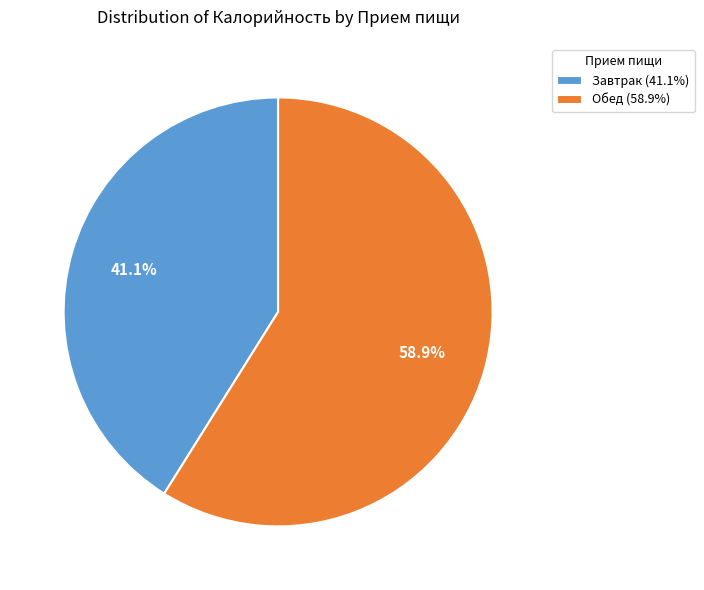

What is the ratio of the value at Завтрак (41.1%) to the value at Обед (58.9%)?

0.7